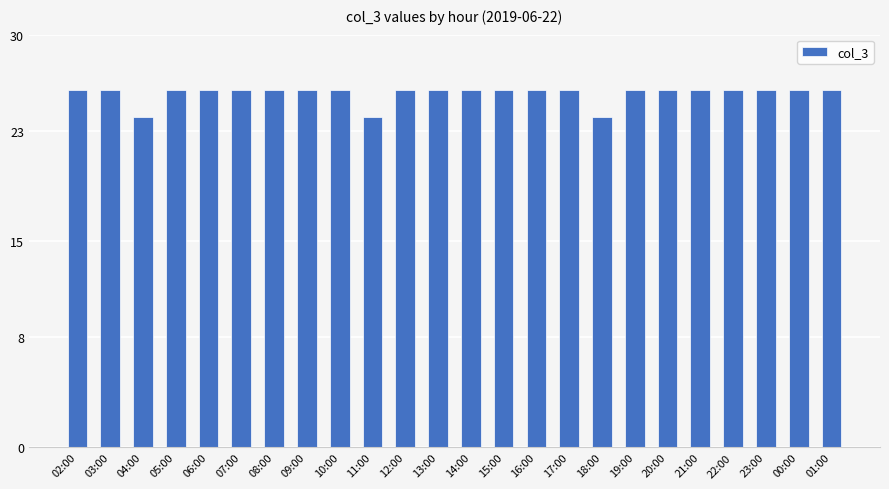

Does the chart contain any negative values?

No